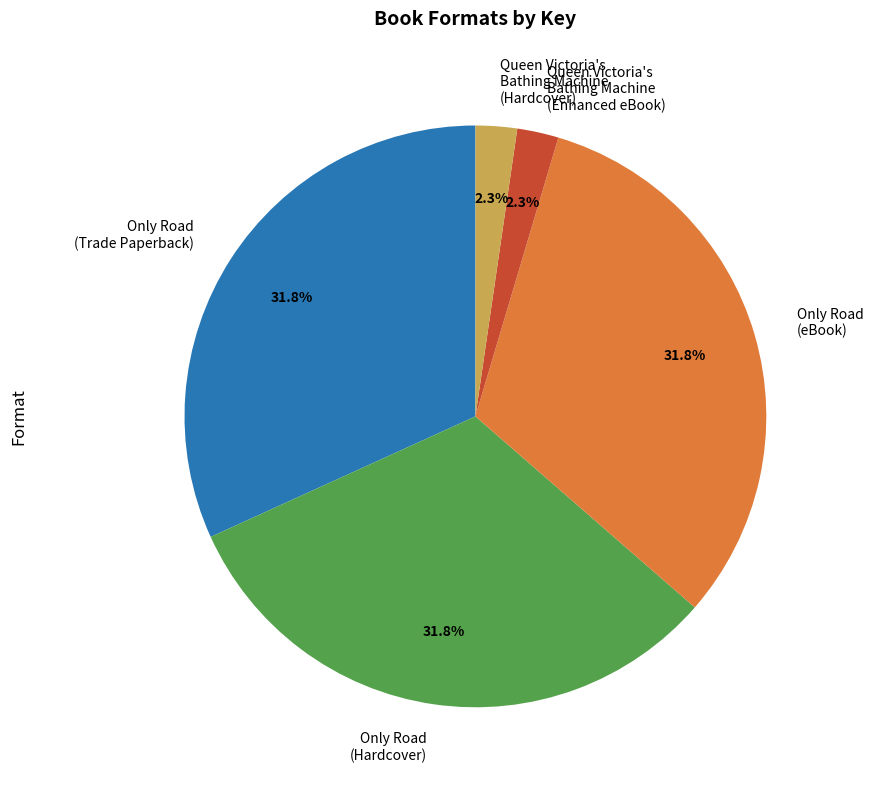

How many slices are in this pie chart?

5